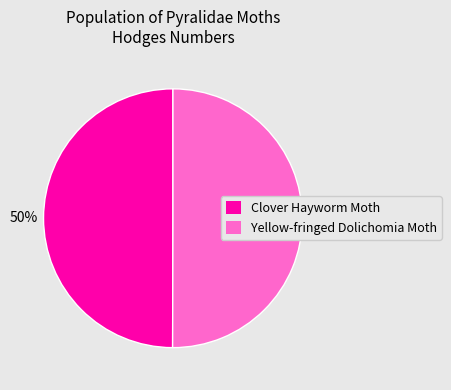

What percentage is the Yellow-fringed Dolichomia Moth slice, to the nearest percent?

50%